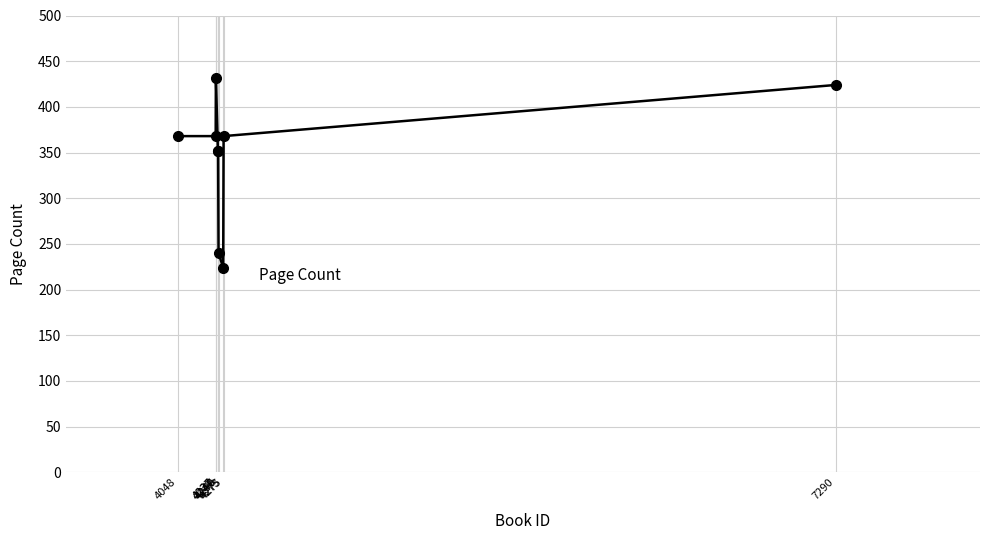

True or false: the data has more than 2 interior local peaks.

False